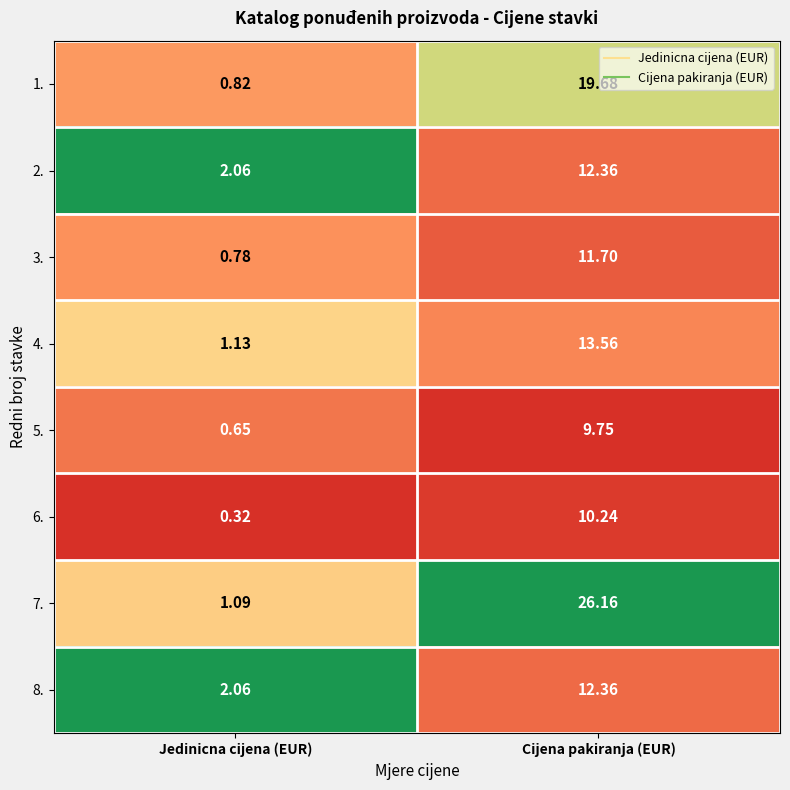

Rank the categories by 8. value from lowest to highest.

Jedinicna cijena (EUR), Cijena pakiranja (EUR)